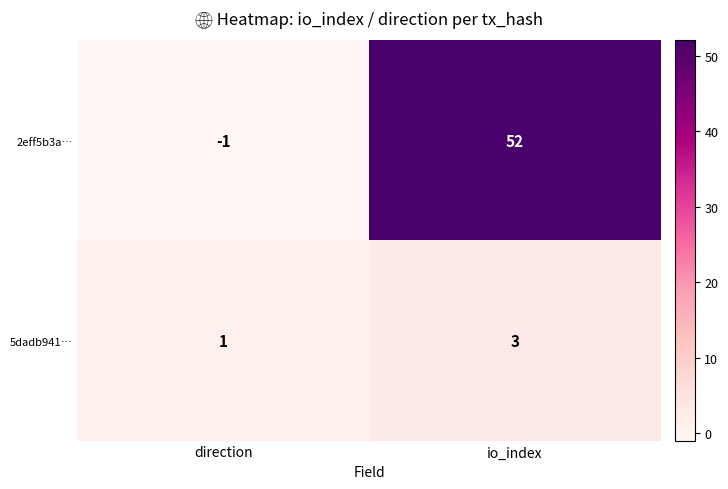

What is the difference between the highest and lowest values at io_index?

49